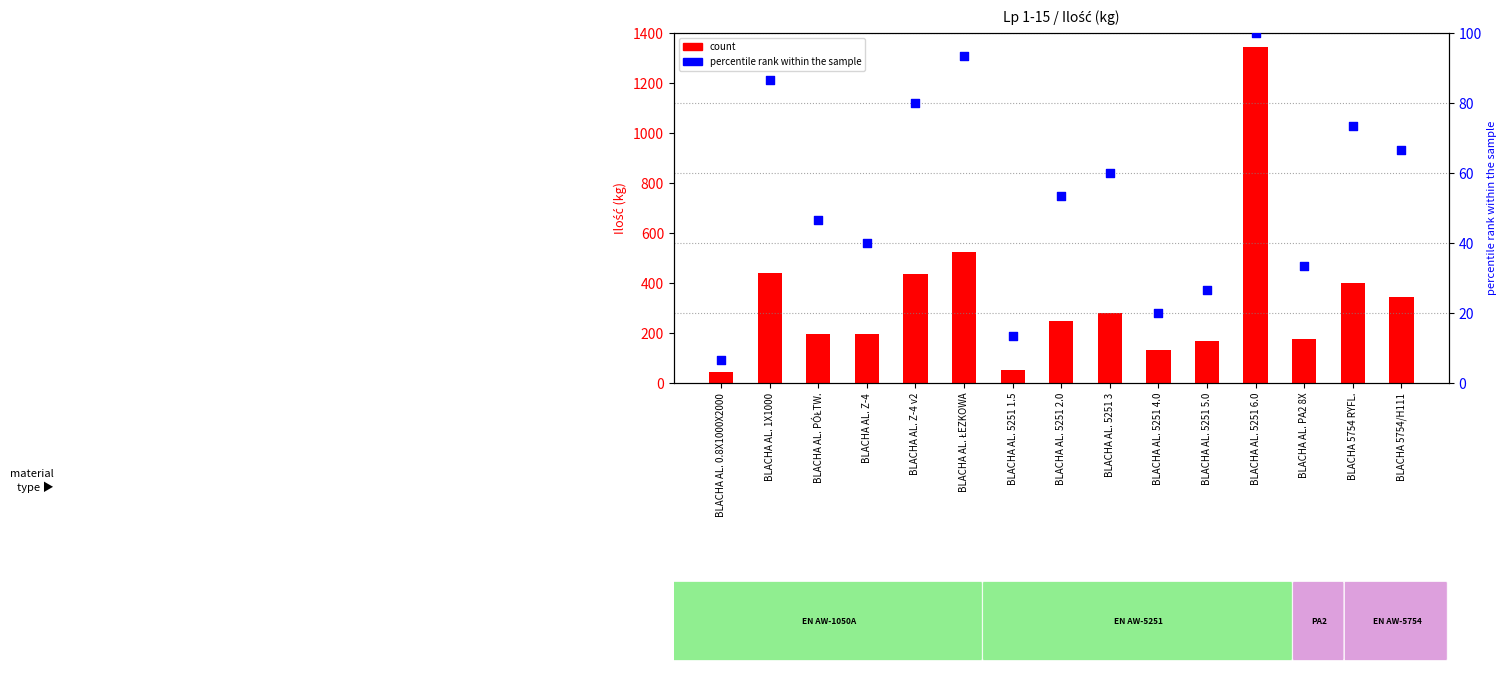

Which series has the largest total across all categories?

count